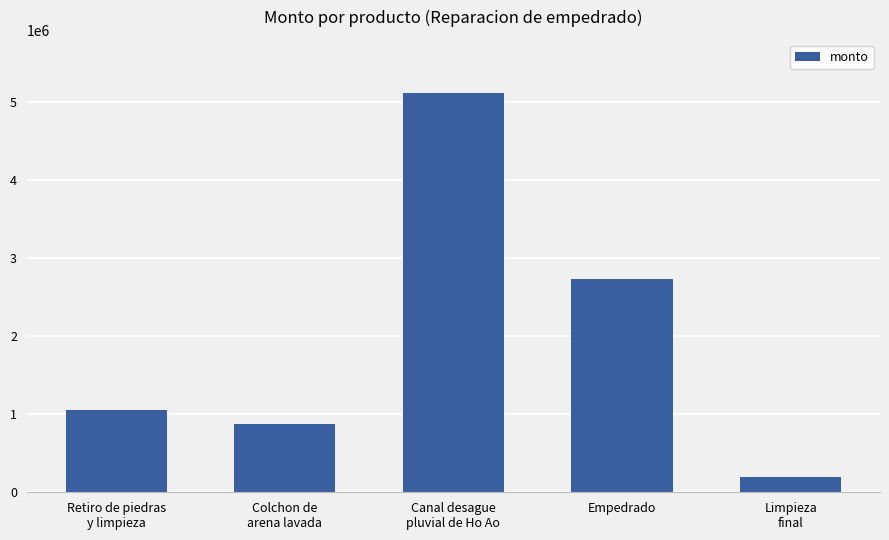

Rank the categories by value from highest to lowest.

Canal desague
pluvial de Ho Ao, Empedrado, Retiro de piedras
y limpieza, Colchon de
arena lavada, Limpieza
final